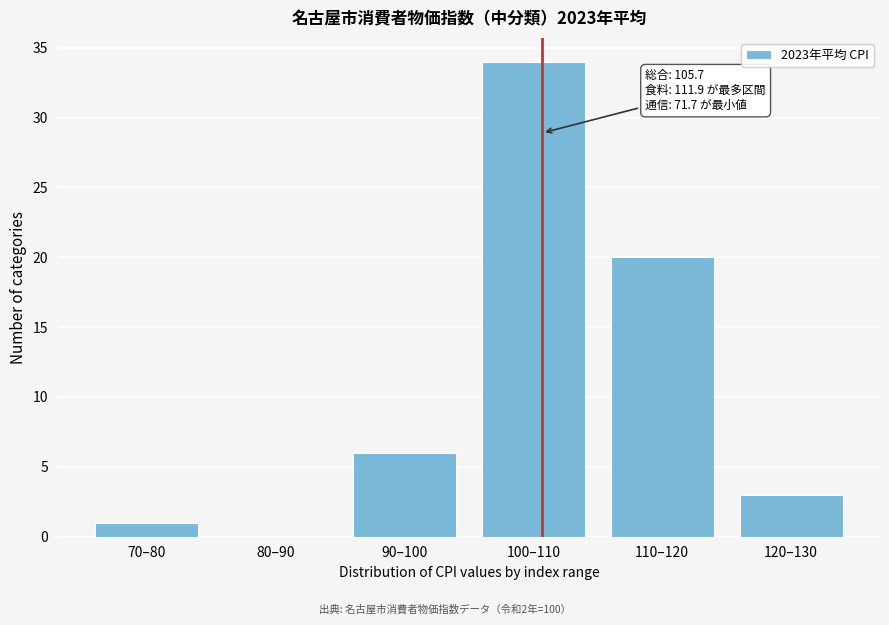

Reading left to right, transcribe all the data shown in this chart.

70–80=1	80–90=0	90–100=6	100–110=34	110–120=20	120–130=3